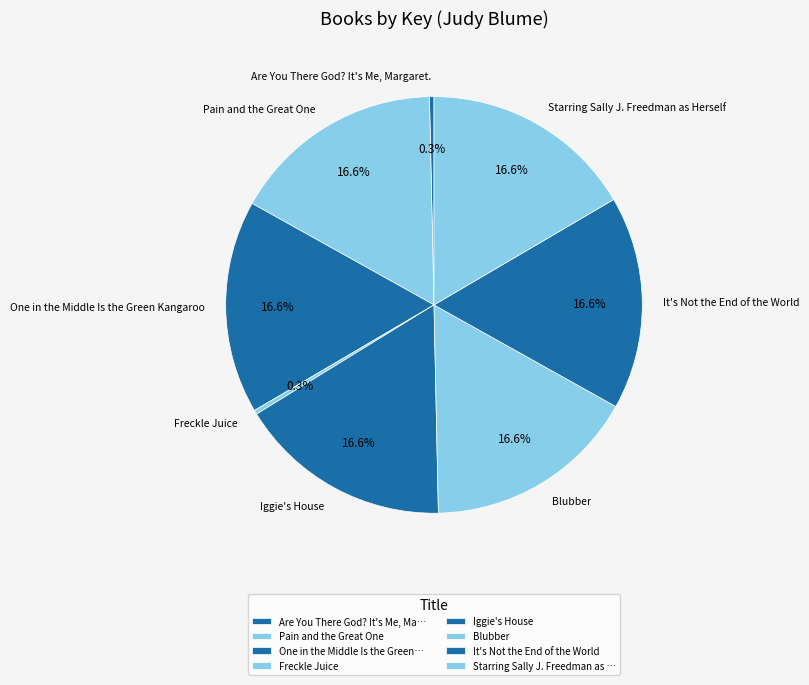

What percentage is NOT represented by Freckle Juice?

99.7%